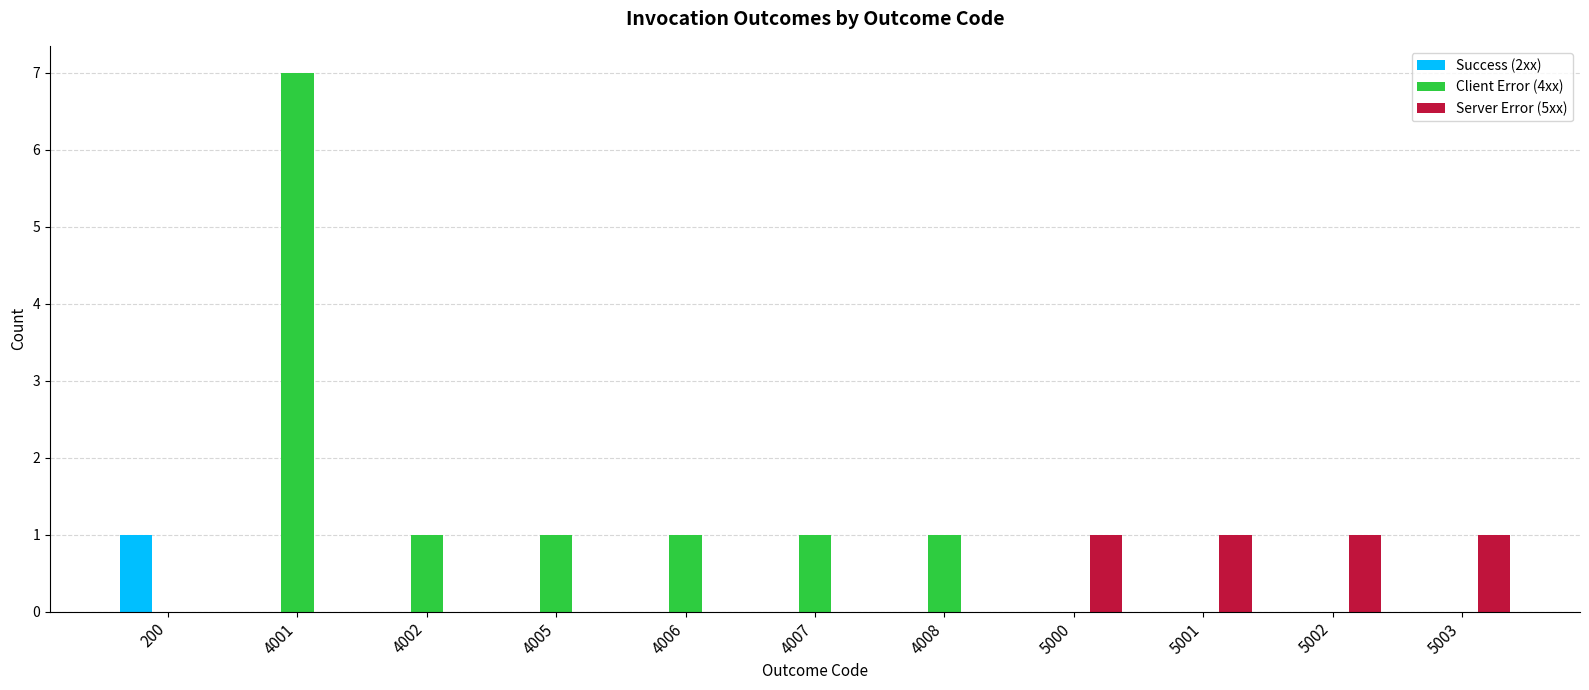

What is the sum of all Server Error (5xx) values?

4